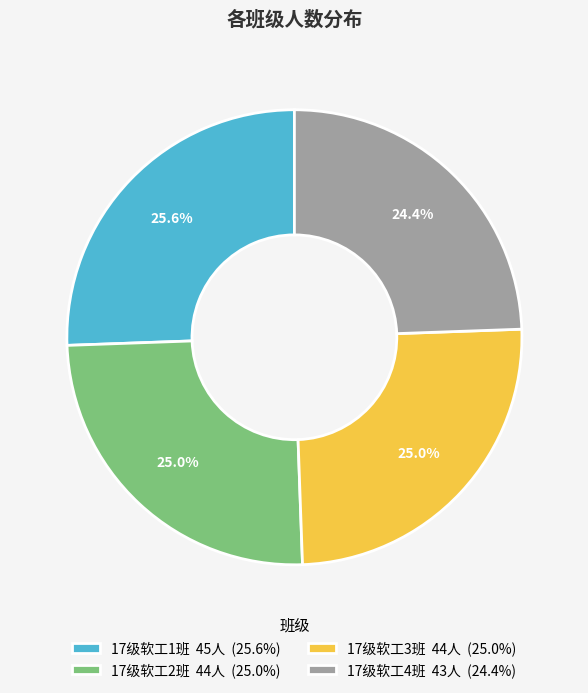

True or false: 17级软工4班 accounts for 24% of the total.

True